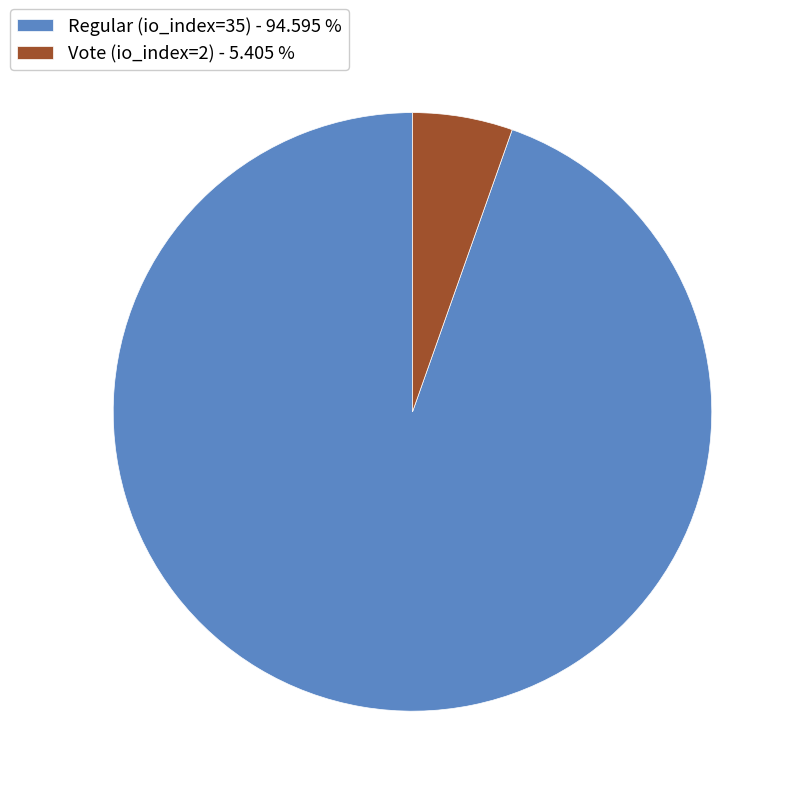

Approximately how many times larger is the value at Regular (io_index=35) compared to Vote (io_index=2)?

17.5